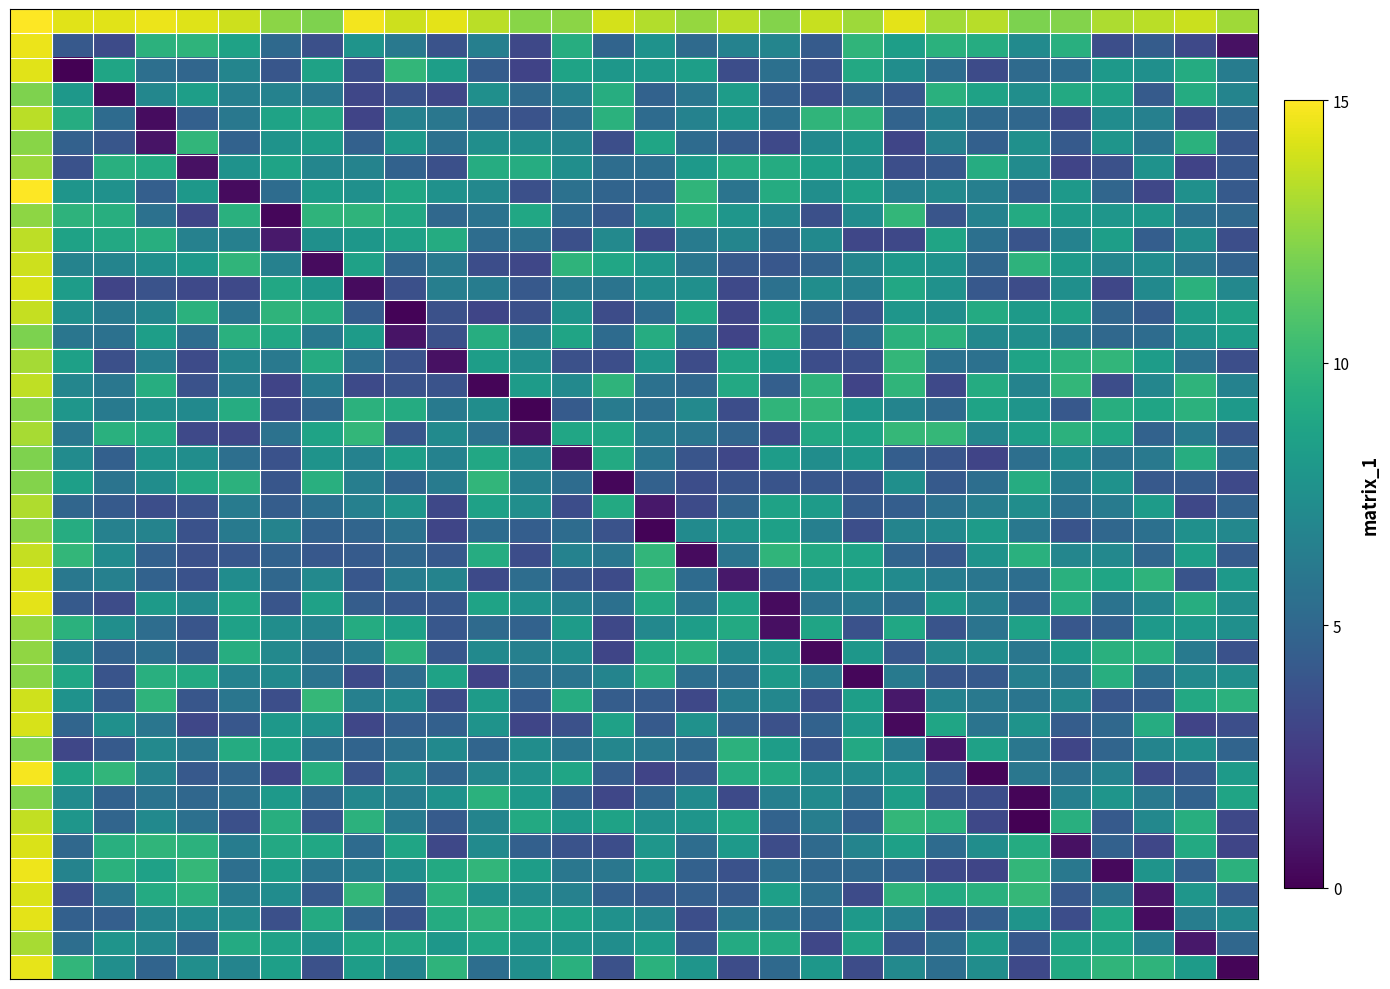

At how many categories does at least one series exceed 11?

30